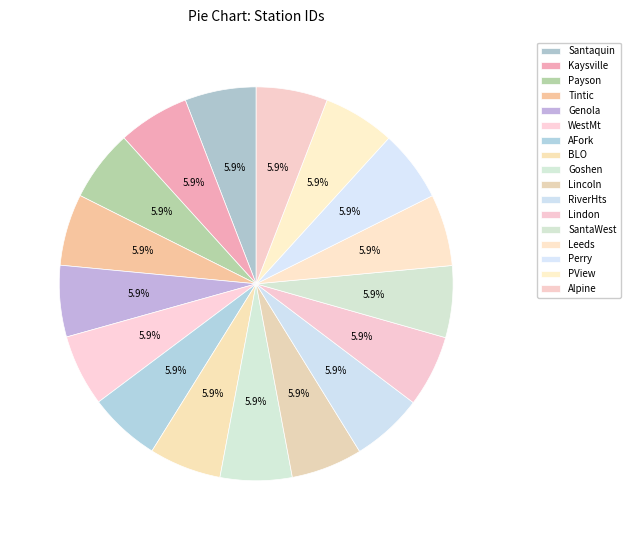

How many slices are in this pie chart?

17